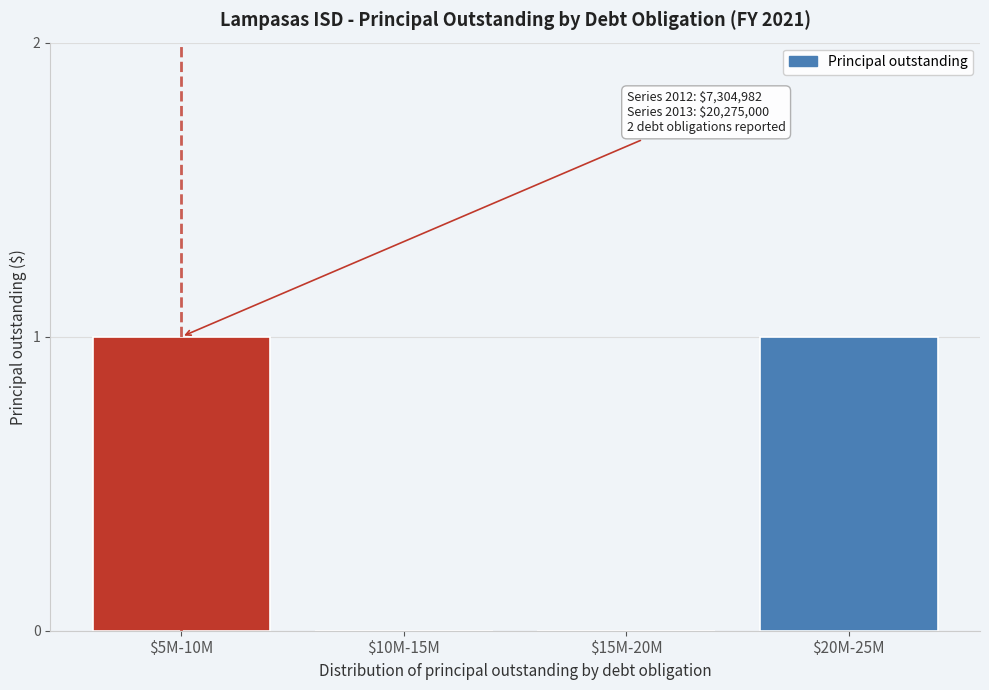

The value at $10M-15M is 0. True or false?

True